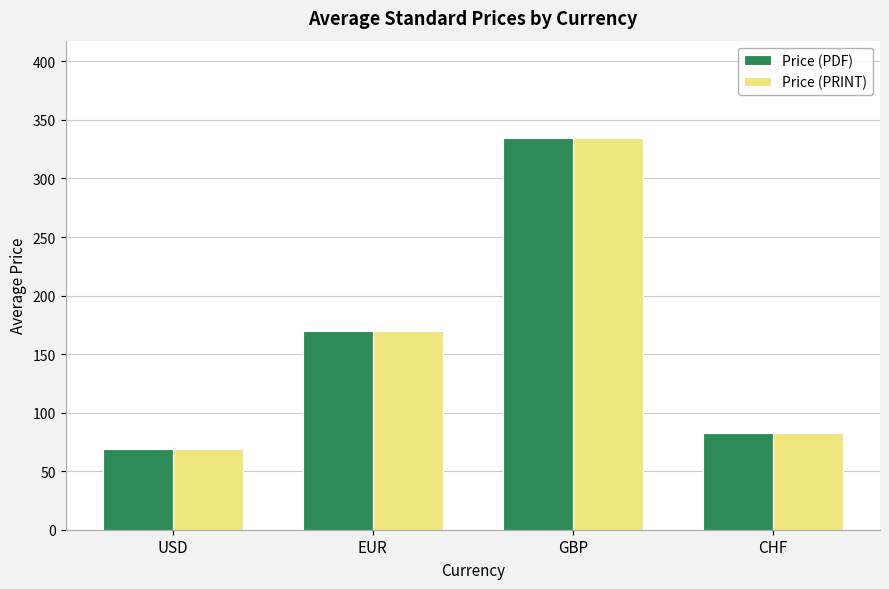

At which category is the sum across all series the highest?

GBP